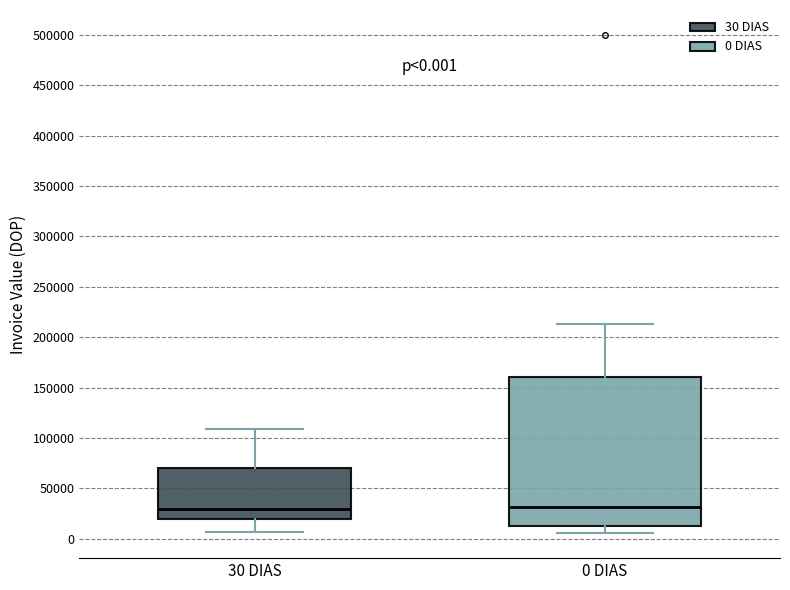

Which box is the tallest, from its lower edge to its upper edge?

0 DIAS